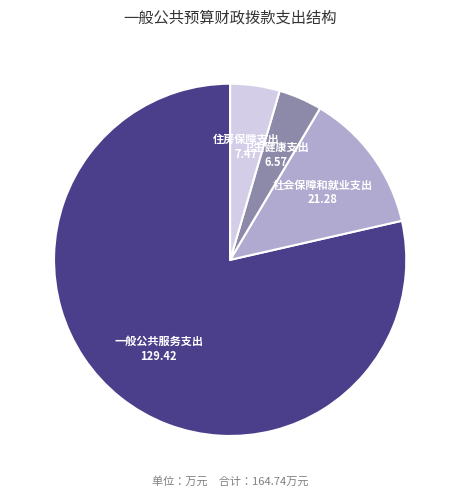

Is there a majority slice in this chart?

Yes